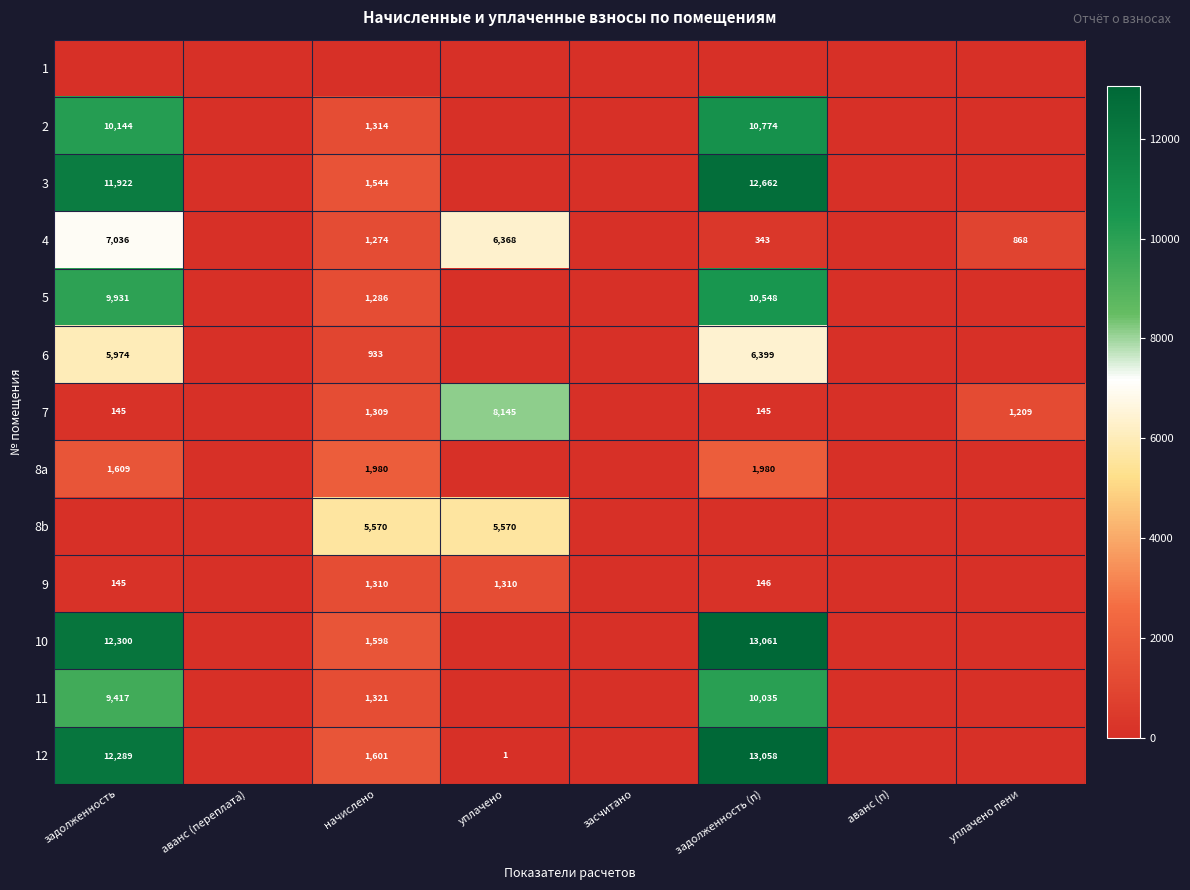

True or false: 8a has a value of 1609 at задолженность.

True